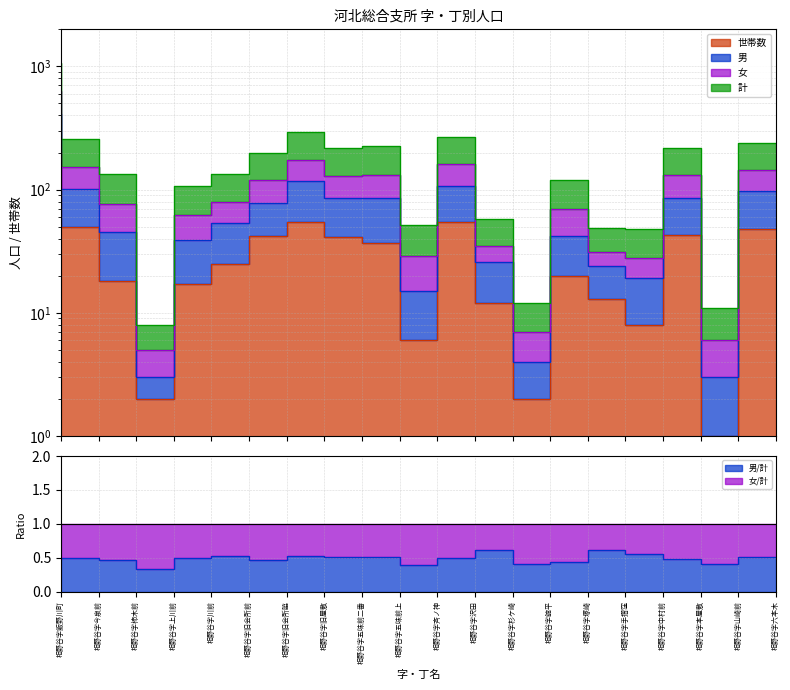

What is the label of the 12th point from the left?

相野谷字沢田